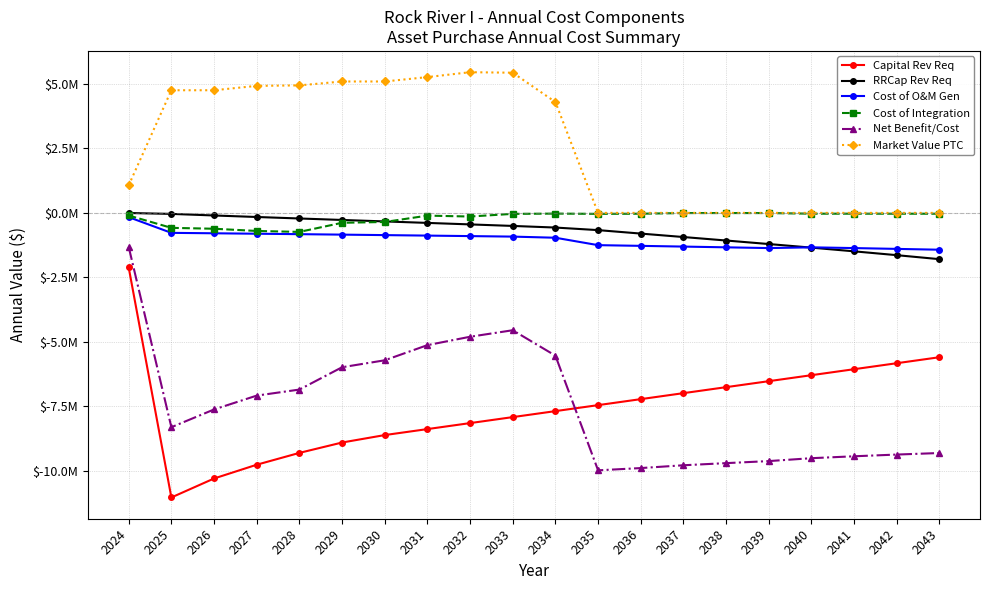

At which category is the sum across all series the highest?

2024